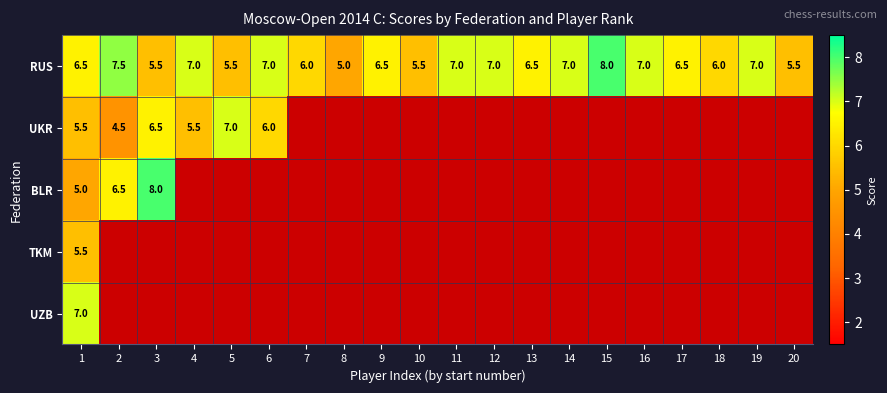

Which has a higher value, 1 or 12?

12